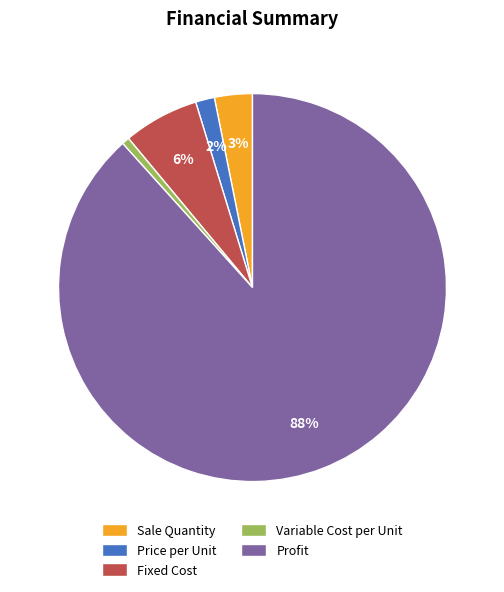

Combined, do Variable Cost per Unit and Price per Unit account for over 50%?

No